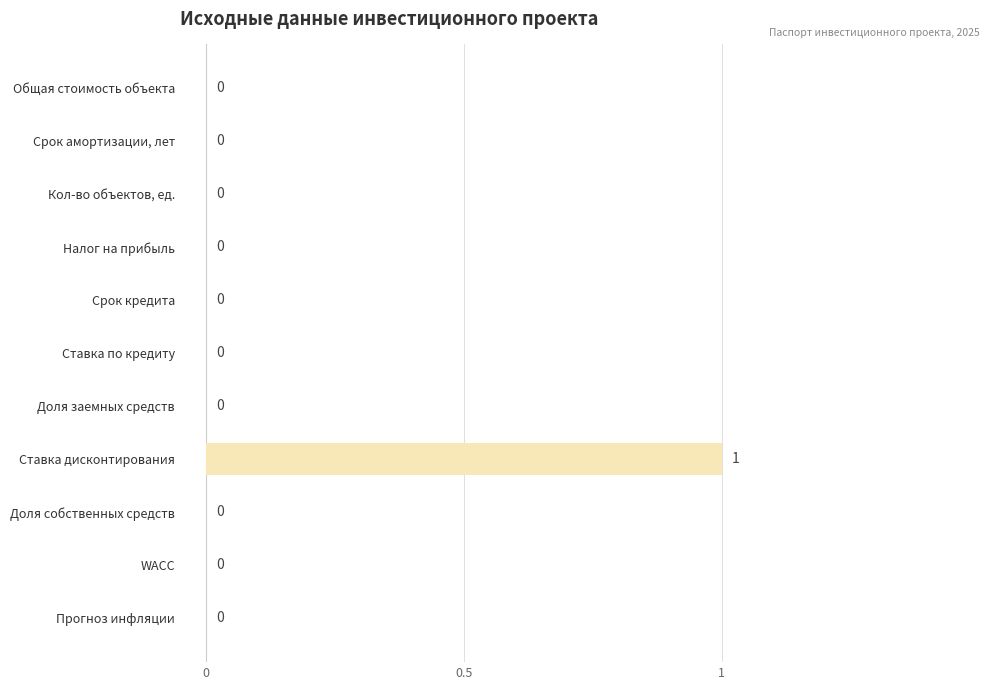

Reading top to bottom, what are all the values shown in this chart?

Общая стоимость объекта=0	Срок амортизации, лет=0	Кол-во объектов, ед.=0	Налог на прибыль=0	Срок кредита=0	Ставка по кредиту=0	Доля заемных средств=0	Ставка дисконтирования=1	Доля собственных средств=0	WACC=0	Прогноз инфляции=0